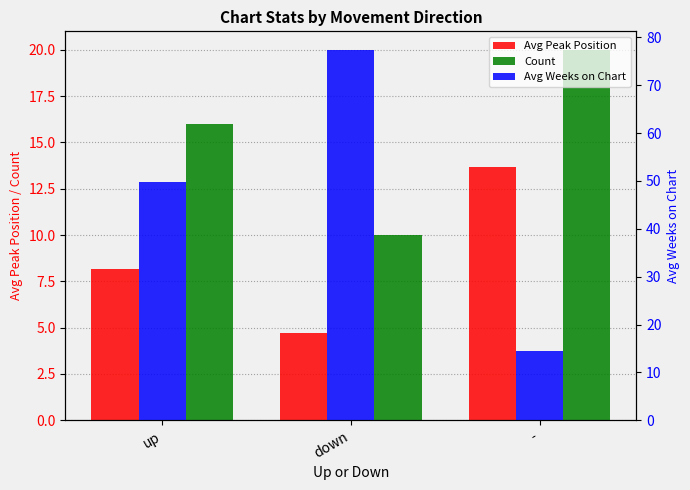

How many groups of bars are there?

3